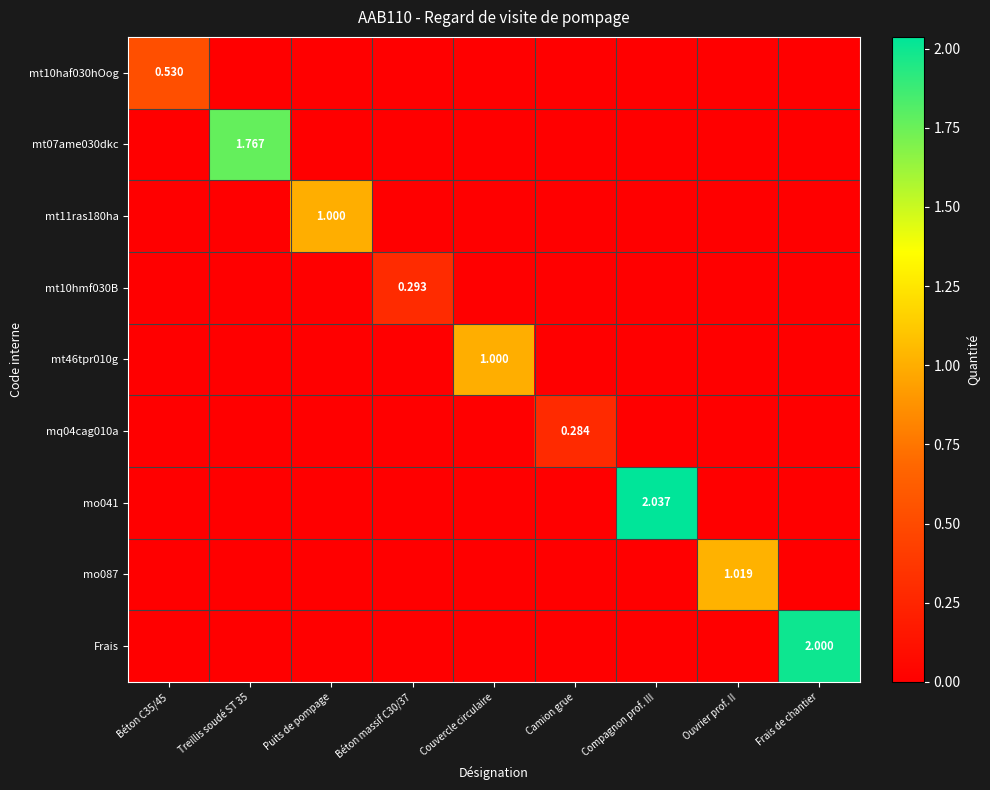

Which series changed the most between Béton C35/45 and Treillis soudé ST 35?

mt07ame030dkc